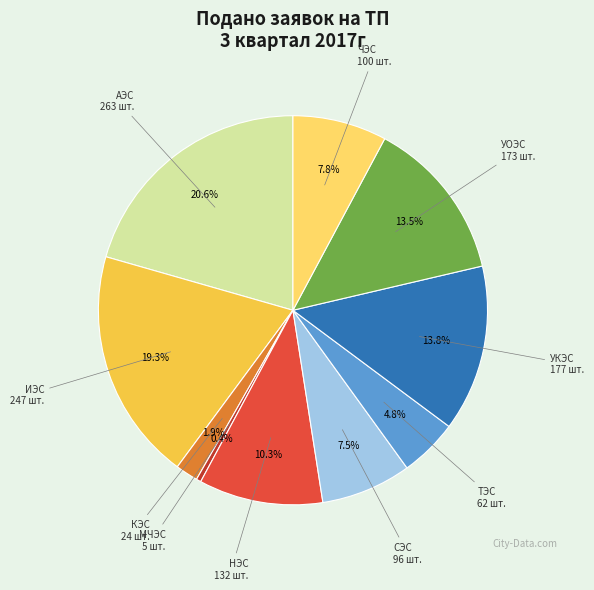

Is there any slice that represents more than half of the pie?

No